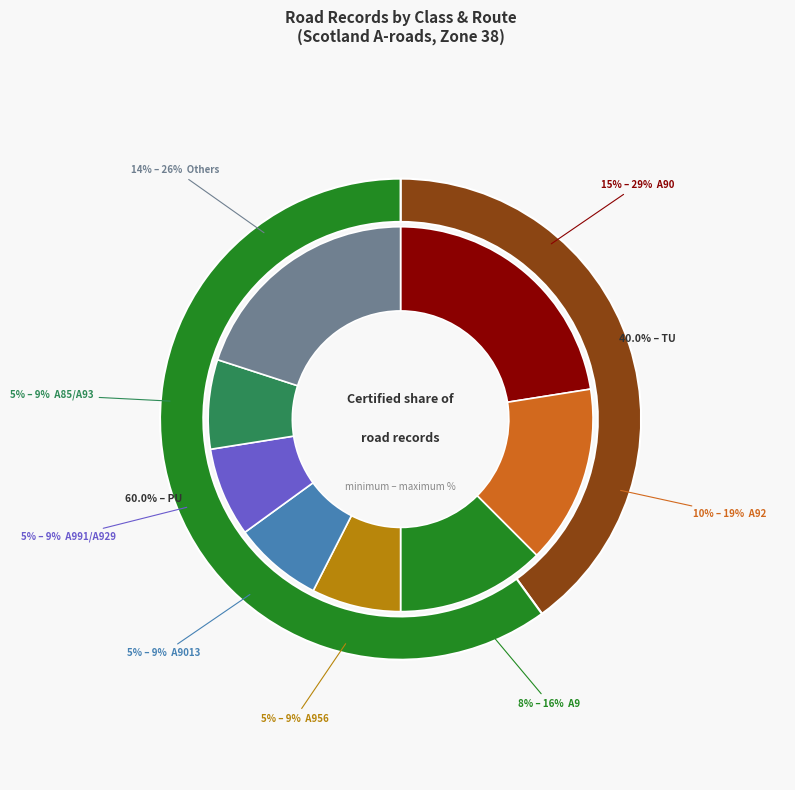

What is the smallest slice in the pie chart?

TU